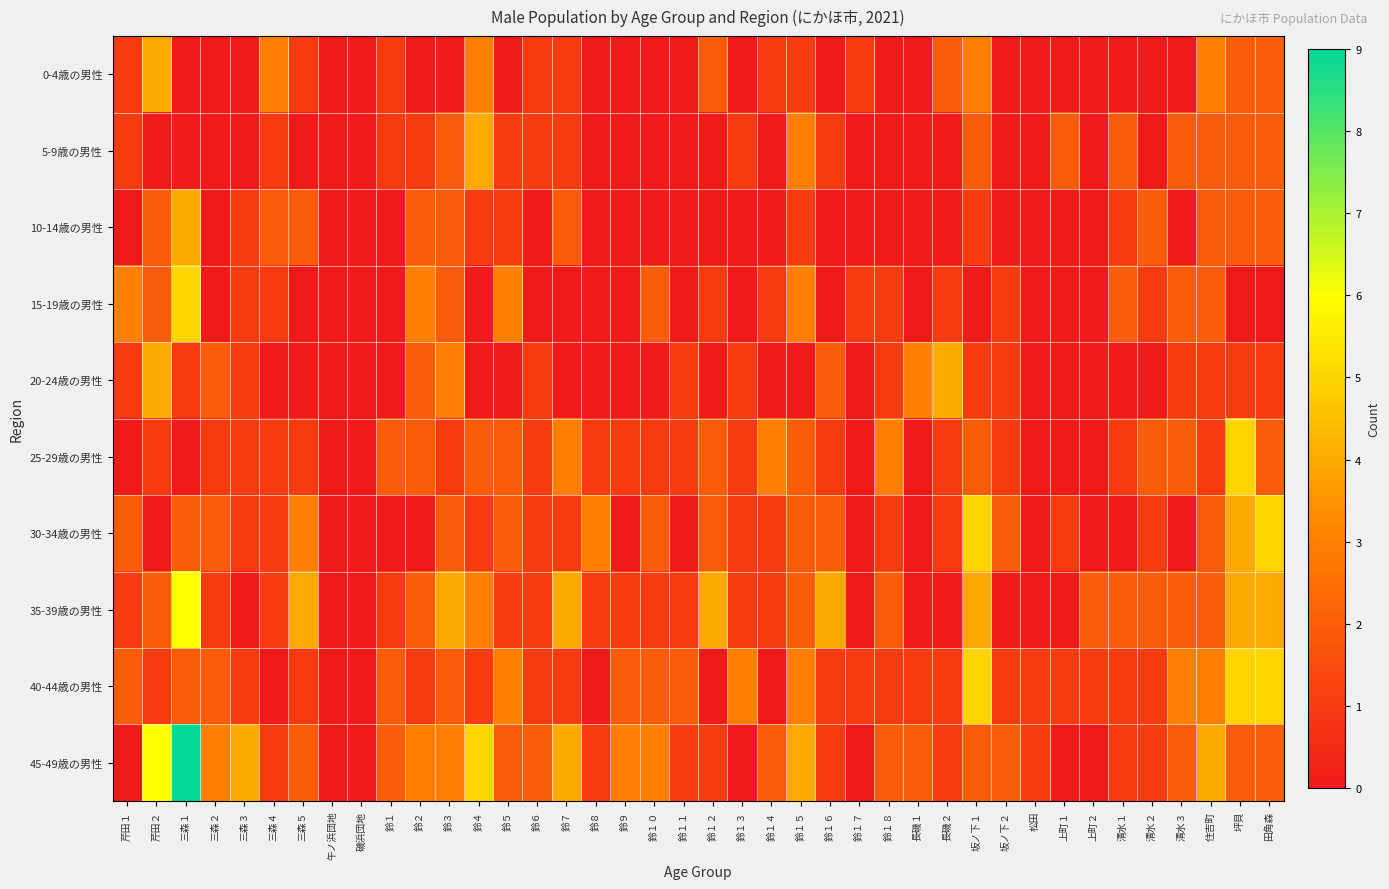

Reading left to right, transcribe all the data shown in this chart.

0-4歳の男性: 芹田１=1	芹田２=4	三森１=0	三森２=0	三森３=0	三森４=3	三森５=1	午ノ浜団地=0	磯浜団地=0	鈴１=1	鈴２=0	鈴３=0	鈴４=3	鈴５=0	鈴６=1	鈴７=1	鈴８=0	鈴９=0	鈴１０=0	鈴１１=0	鈴１２=2	鈴１３=0	鈴１４=1	鈴１５=1	鈴１６=0	鈴１７=1	鈴１８=0	長磯１=0	長磯２=2	坂ノ下１=3	坂ノ下２=0	松田=0	上町１=0	上町２=0	清水１=0	清水２=0	清水３=0	住吉町=3	坪貝=2	田角森=2
5-9歳の男性: 芹田１=1	芹田２=0	三森１=0	三森２=0	三森３=0	三森４=1	三森５=0	午ノ浜団地=0	磯浜団地=0	鈴１=1	鈴２=1	鈴３=2	鈴４=4	鈴５=1	鈴６=1	鈴７=1	鈴８=0	鈴９=0	鈴１０=0	鈴１１=0	鈴１２=0	鈴１３=1	鈴１４=0	鈴１５=3	鈴１６=1	鈴１７=0	鈴１８=0	長磯１=0	長磯２=0	坂ノ下１=2	坂ノ下２=0	松田=0	上町１=2	上町２=0	清水１=2	清水２=0	清水３=2	住吉町=2	坪貝=2	田角森=2
10-14歳の男性: 芹田１=0	芹田２=2	三森１=4	三森２=0	三森３=1	三森４=2	三森５=2	午ノ浜団地=0	磯浜団地=0	鈴１=0	鈴２=2	鈴３=2	鈴４=1	鈴５=1	鈴６=0	鈴７=2	鈴８=0	鈴９=0	鈴１０=0	鈴１１=0	鈴１２=0	鈴１３=0	鈴１４=0	鈴１５=1	鈴１６=0	鈴１７=0	鈴１８=0	長磯１=0	長磯２=0	坂ノ下１=1	坂ノ下２=0	松田=0	上町１=0	上町２=0	清水１=1	清水２=2	清水３=0	住吉町=2	坪貝=2	田角森=2
15-19歳の男性: 芹田１=3	芹田２=2	三森１=5	三森２=0	三森３=1	三森４=1	三森５=0	午ノ浜団地=0	磯浜団地=0	鈴１=0	鈴２=3	鈴３=2	鈴４=0	鈴５=3	鈴６=0	鈴７=0	鈴８=0	鈴９=0	鈴１０=2	鈴１１=0	鈴１２=1	鈴１３=0	鈴１４=1	鈴１５=3	鈴１６=0	鈴１７=1	鈴１８=1	長磯１=0	長磯２=1	坂ノ下１=0	坂ノ下２=1	松田=0	上町１=0	上町２=0	清水１=2	清水２=1	清水３=2	住吉町=2	坪貝=0	田角森=0
20-24歳の男性: 芹田１=1	芹田２=4	三森１=1	三森２=2	三森３=1	三森４=0	三森５=0	午ノ浜団地=0	磯浜団地=0	鈴１=0	鈴２=2	鈴３=3	鈴４=0	鈴５=0	鈴６=1	鈴７=0	鈴８=0	鈴９=0	鈴１０=0	鈴１１=1	鈴１２=0	鈴１３=1	鈴１４=0	鈴１５=0	鈴１６=2	鈴１７=0	鈴１８=1	長磯１=3	長磯２=4	坂ノ下１=1	坂ノ下２=1	松田=0	上町１=0	上町２=0	清水１=0	清水２=0	清水３=1	住吉町=1	坪貝=1	田角森=1
25-29歳の男性: 芹田１=0	芹田２=1	三森１=0	三森２=1	三森３=1	三森４=1	三森５=1	午ノ浜団地=0	磯浜団地=0	鈴１=2	鈴２=2	鈴３=1	鈴４=2	鈴５=2	鈴６=1	鈴７=3	鈴８=1	鈴９=1	鈴１０=1	鈴１１=1	鈴１２=2	鈴１３=1	鈴１４=3	鈴１５=2	鈴１６=1	鈴１７=0	鈴１８=3	長磯１=0	長磯２=1	坂ノ下１=2	坂ノ下２=1	松田=0	上町１=0	上町２=0	清水１=1	清水２=2	清水３=2	住吉町=1	坪貝=5	田角森=2
30-34歳の男性: 芹田１=2	芹田２=0	三森１=2	三森２=2	三森３=1	三森４=1	三森５=3	午ノ浜団地=0	磯浜団地=0	鈴１=0	鈴２=0	鈴３=2	鈴４=1	鈴５=2	鈴６=1	鈴７=1	鈴８=3	鈴９=0	鈴１０=2	鈴１１=0	鈴１２=2	鈴１３=1	鈴１４=1	鈴１５=2	鈴１６=2	鈴１７=0	鈴１８=1	長磯１=0	長磯２=1	坂ノ下１=5	坂ノ下２=2	松田=0	上町１=1	上町２=0	清水１=0	清水２=1	清水３=0	住吉町=2	坪貝=4	田角森=5
35-39歳の男性: 芹田１=1	芹田２=2	三森１=6	三森２=1	三森３=0	三森４=1	三森５=4	午ノ浜団地=0	磯浜団地=0	鈴１=1	鈴２=2	鈴３=4	鈴４=3	鈴５=1	鈴６=1	鈴７=4	鈴８=1	鈴９=1	鈴１０=1	鈴１１=1	鈴１２=4	鈴１３=1	鈴１４=1	鈴１５=2	鈴１６=4	鈴１７=0	鈴１８=2	長磯１=0	長磯２=0	坂ノ下１=4	坂ノ下２=0	松田=0	上町１=0	上町２=2	清水１=2	清水２=2	清水３=2	住吉町=2	坪貝=4	田角森=4
40-44歳の男性: 芹田１=2	芹田２=1	三森１=2	三森２=2	三森３=1	三森４=0	三森５=1	午ノ浜団地=0	磯浜団地=0	鈴１=2	鈴２=1	鈴３=2	鈴４=1	鈴５=3	鈴６=1	鈴７=1	鈴８=0	鈴９=2	鈴１０=2	鈴１１=2	鈴１２=0	鈴１３=3	鈴１４=0	鈴１５=3	鈴１６=1	鈴１７=1	鈴１８=1	長磯１=1	長磯２=1	坂ノ下１=5	坂ノ下２=1	松田=1	上町１=1	上町２=1	清水１=1	清水２=1	清水３=3	住吉町=3	坪貝=5	田角森=5
45-49歳の男性: 芹田１=0	芹田２=6	三森１=9	三森２=3	三森３=4	三森４=1	三森５=2	午ノ浜団地=0	磯浜団地=0	鈴１=2	鈴２=3	鈴３=3	鈴４=5	鈴５=2	鈴６=2	鈴７=4	鈴８=1	鈴９=3	鈴１０=3	鈴１１=1	鈴１２=1	鈴１３=0	鈴１４=2	鈴１５=4	鈴１６=1	鈴１７=0	鈴１８=2	長磯１=2	長磯２=1	坂ノ下１=2	坂ノ下２=2	松田=1	上町１=0	上町２=0	清水１=1	清水２=1	清水３=2	住吉町=4	坪貝=2	田角森=2